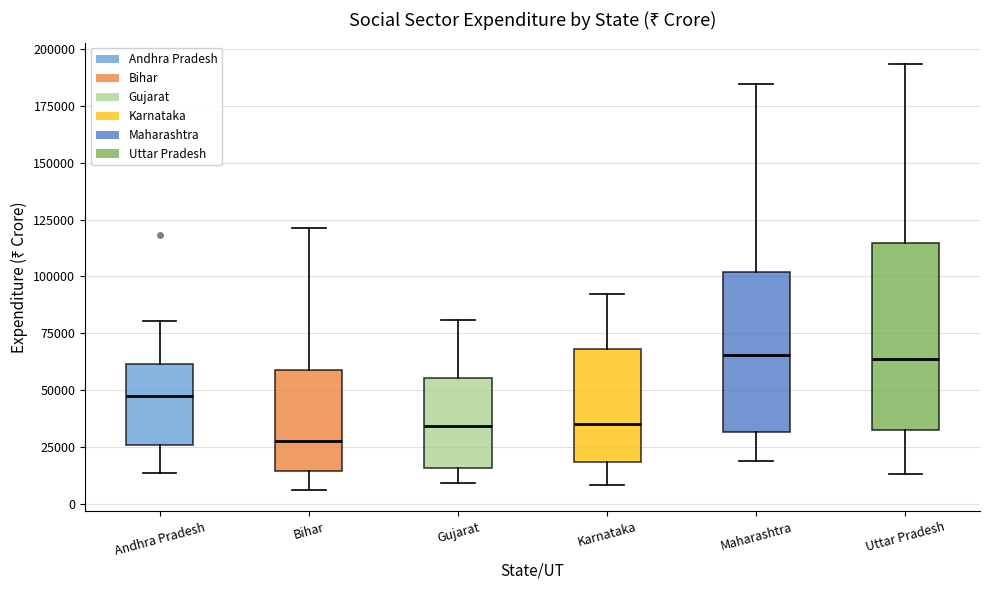

Reading left to right, read every box against the y-axis: the position of its median line, the range the box covers, and the ends of its whiskers. The values are not printed on the chart, so give them approximately, as read against the axis.

Andhra Pradesh: median 45000, box 25000 to 60000, whiskers 15000 to 80000
Bihar: median 25000, box 15000 to 60000, whiskers 5000 to 120000
Gujarat: median 35000, box 15000 to 55000, whiskers 10000 to 80000
Karnataka: median 35000, box 20000 to 70000, whiskers 10000 to 90000
Maharashtra: median 65000, box 30000 to 100000, whiskers 20000 to 185000
Uttar Pradesh: median 65000, box 30000 to 115000, whiskers 15000 to 195000